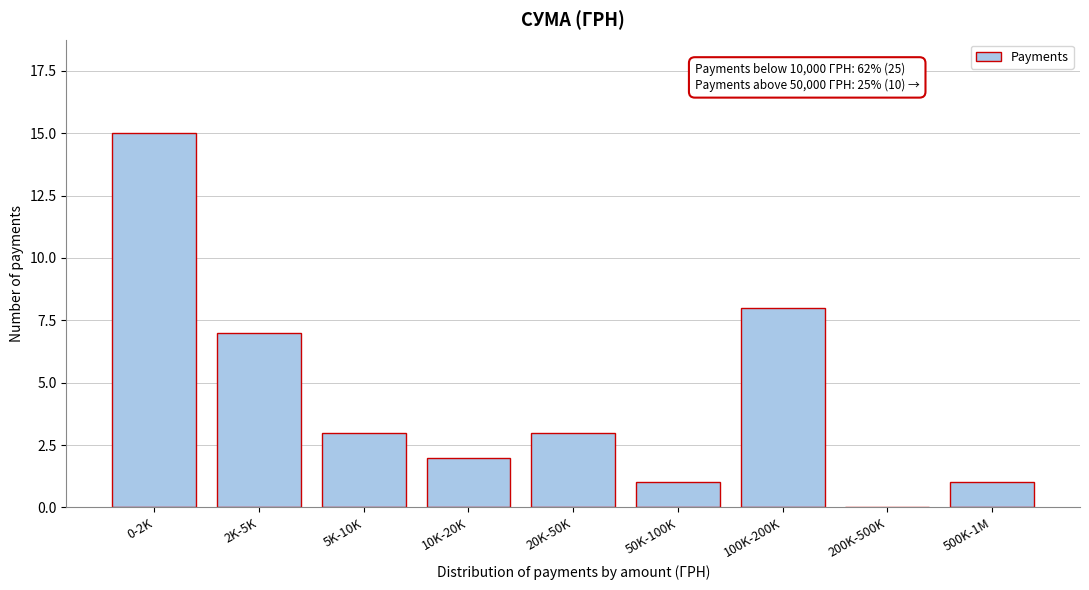

Reading left to right, what are all the values shown in this chart?

0-2K=15	2K-5K=7	5K-10K=3	10K-20K=2	20K-50K=3	50K-100K=1	100K-200K=8	200K-500K=0	500K-1M=1